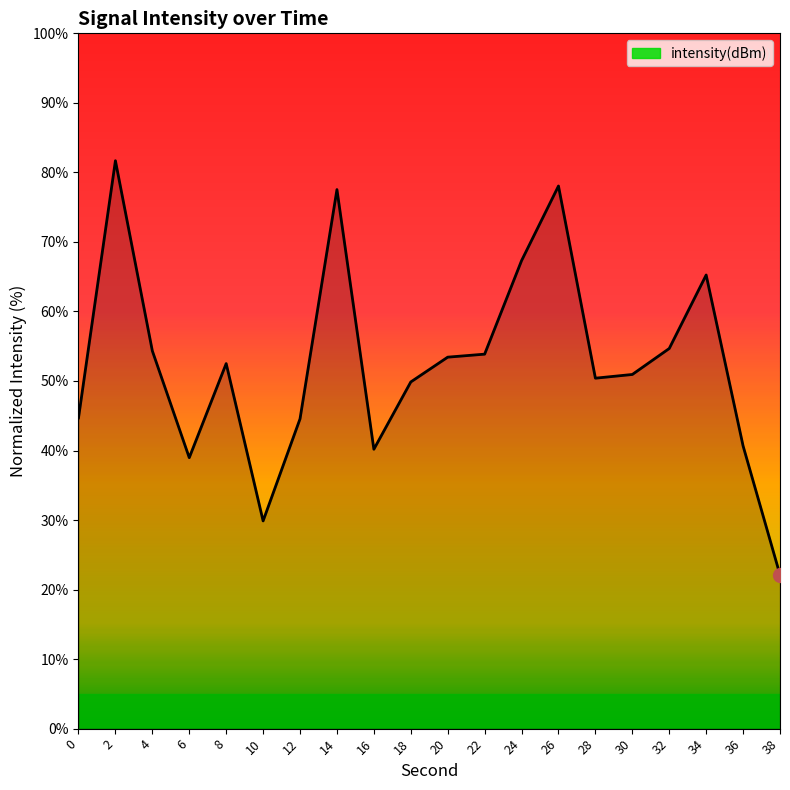

What is the approximate value at 8?

52.5